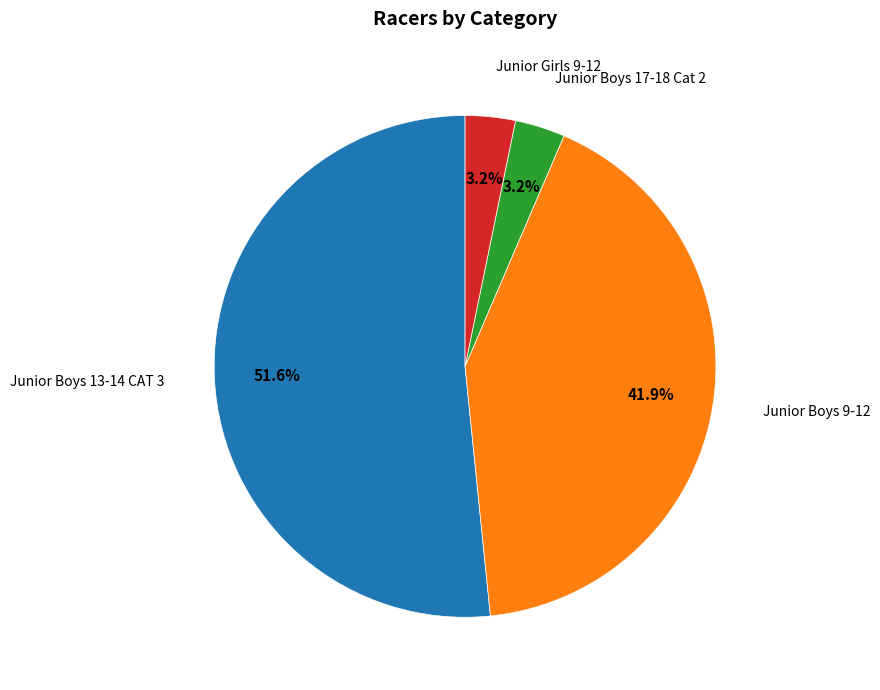

Between Junior Boys 13-14 CAT 3 and Junior Boys 17-18 Cat 2, which is larger?

Junior Boys 13-14 CAT 3